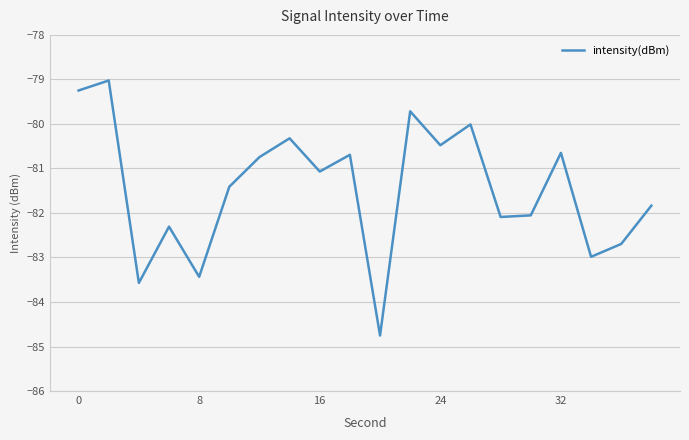

What is the greatest value displayed?

-79.0